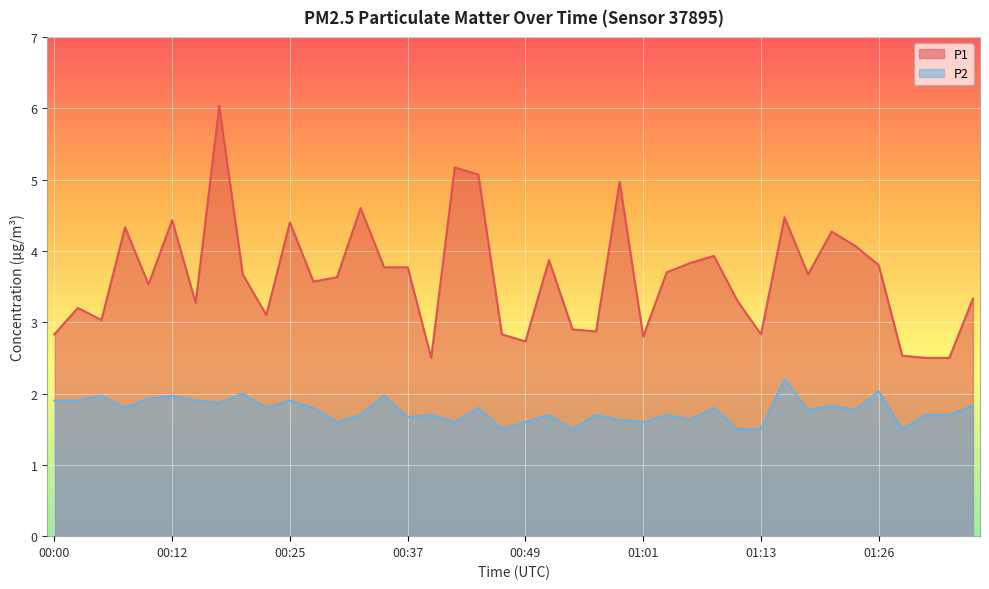

How many lines are shown in the chart?

2